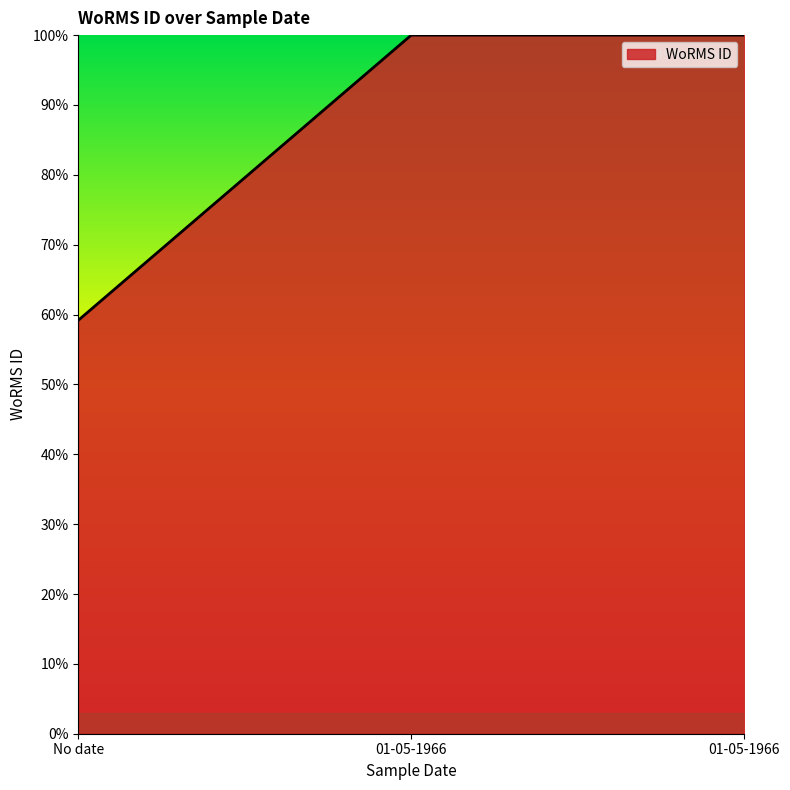

At which label is the value closest to 79?

No date